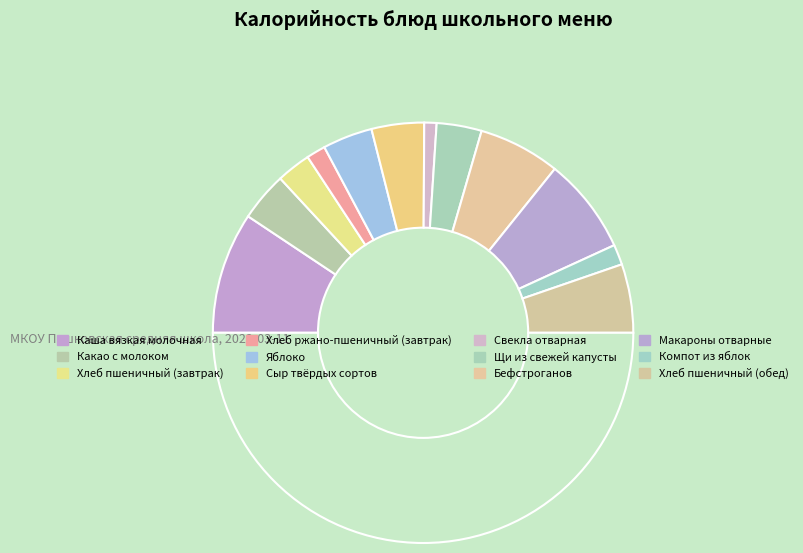

Which category has the smallest portion of the pie?

Свекла отварная